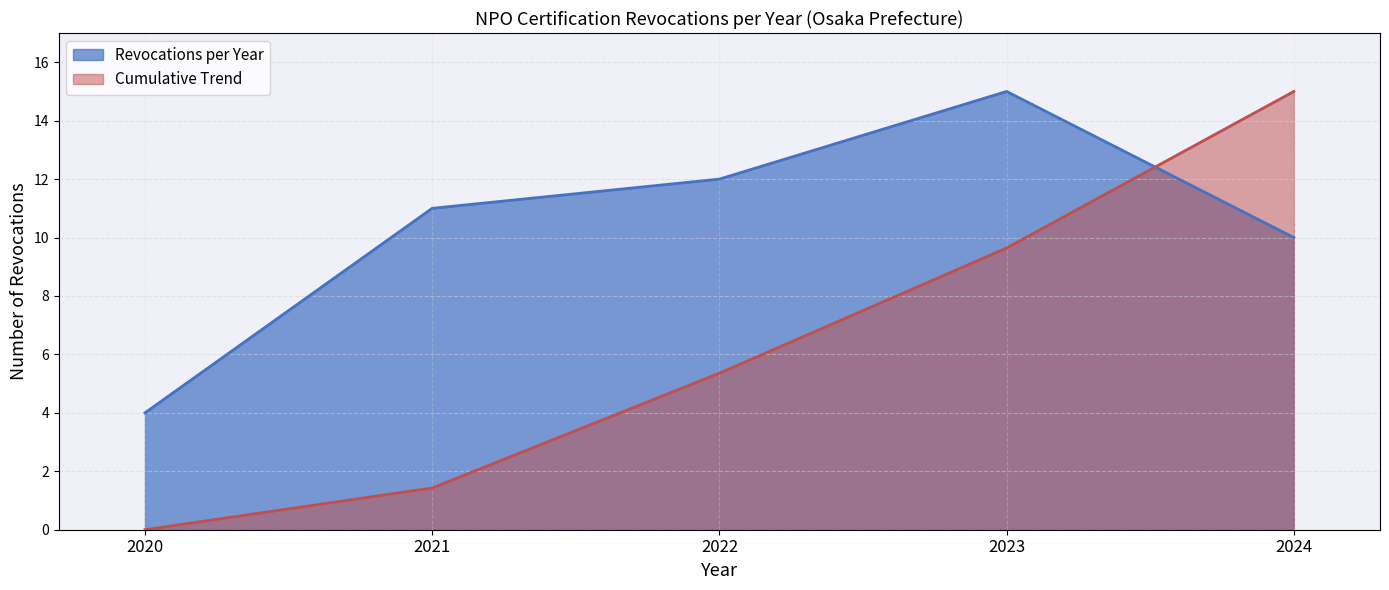

How many intersections are there between Cumulative Trend and Revocations per Year?

1